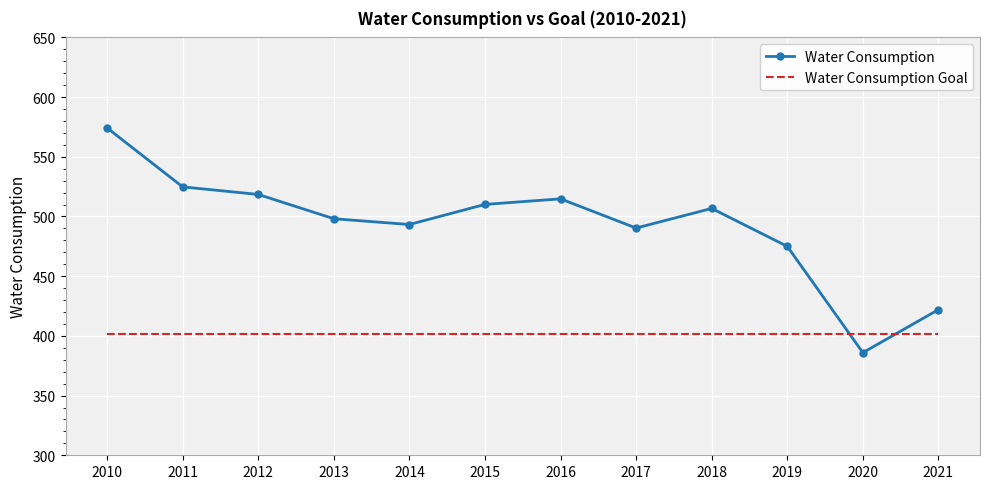

Between 2018 and 2021, which series saw the biggest shift?

Water Consumption